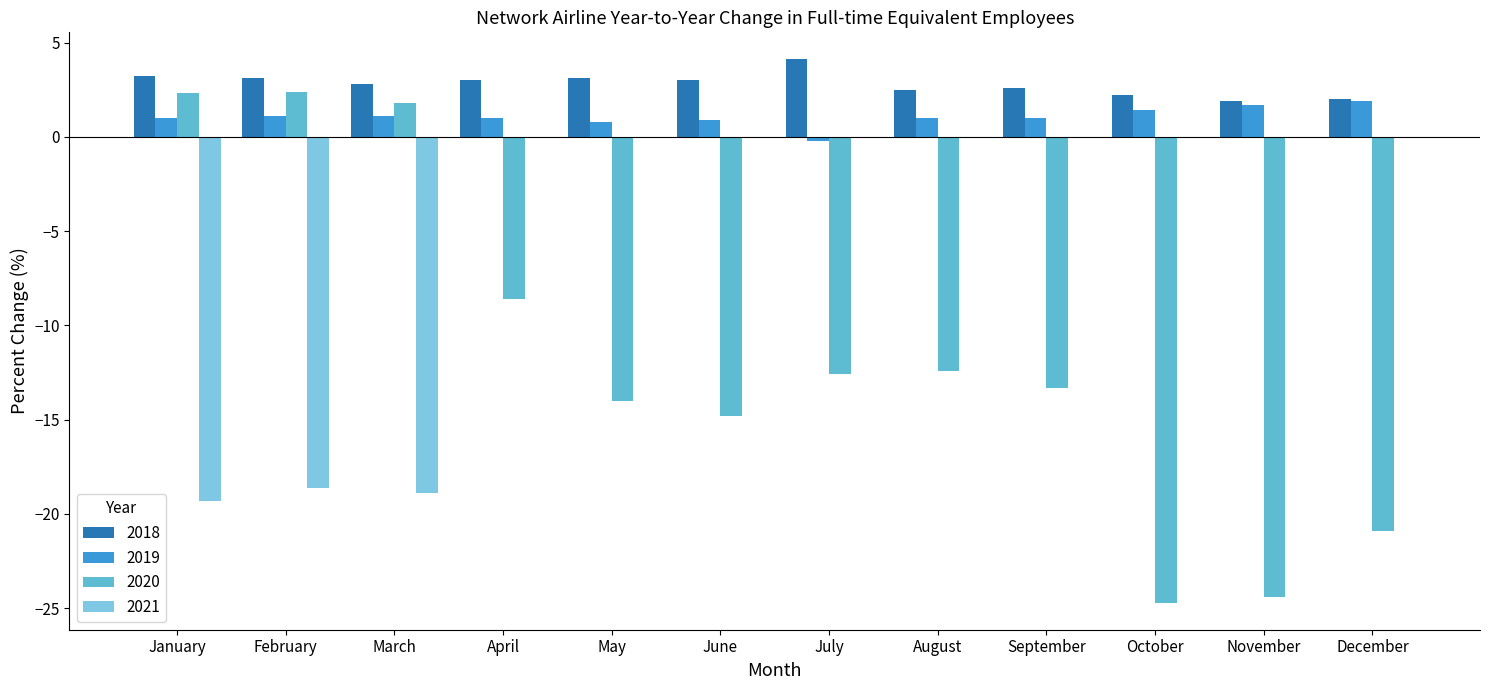

At July, list the series in order from smallest to largest.

2020, 2019, 2021, 2018